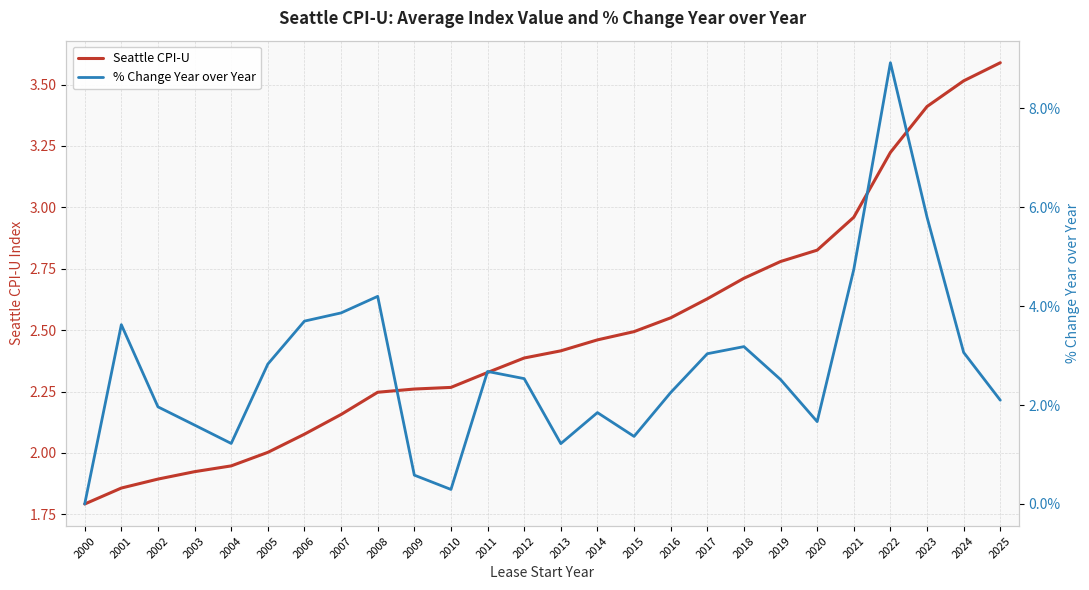

Where does the Seattle CPI-U series first go above 2?

2005